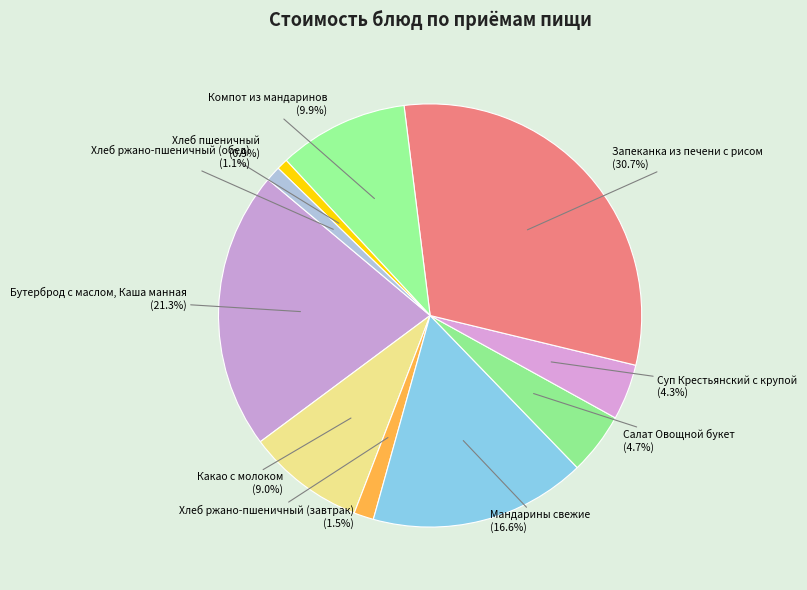

What percentage do Бутерброд с маслом, Каша манная and Хлеб ржано-пшеничный (завтрак) together represent?

22.8%